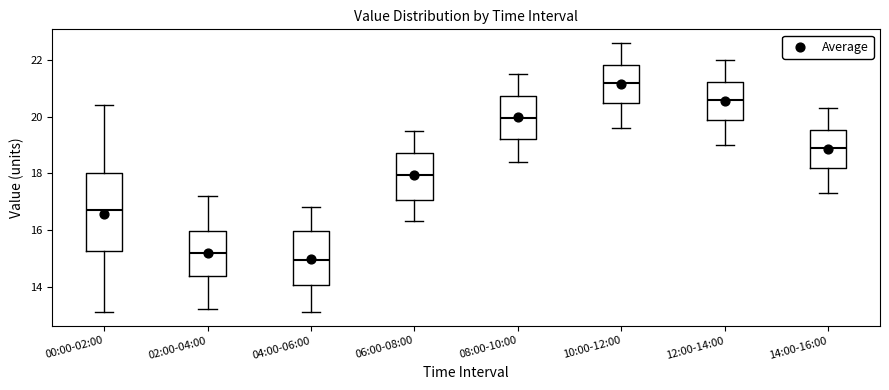

Reading left to right, transcribe this box plot: for each box, give where its median line is, the range the box spans, and where its two whiskers end, as read against the y-axis. The values are not printed on the chart, so give them approximately, as read against the axis.

00:00-02:00: median 16.8, box 15.2 to 18.0, whiskers 13.2 to 20.4
02:00-04:00: median 15.2, box 14.4 to 16.0, whiskers 13.2 to 17.2
04:00-06:00: median 15.0, box 14.0 to 16.0, whiskers 13.2 to 16.8
06:00-08:00: median 18.0, box 17.0 to 18.8, whiskers 16.4 to 19.6
08:00-10:00: median 20.0, box 19.2 to 20.8, whiskers 18.4 to 21.6
10:00-12:00: median 21.2, box 20.4 to 21.8, whiskers 19.6 to 22.6
12:00-14:00: median 20.6, box 19.8 to 21.2, whiskers 19.0 to 22.0
14:00-16:00: median 19.0, box 18.2 to 19.6, whiskers 17.4 to 20.4